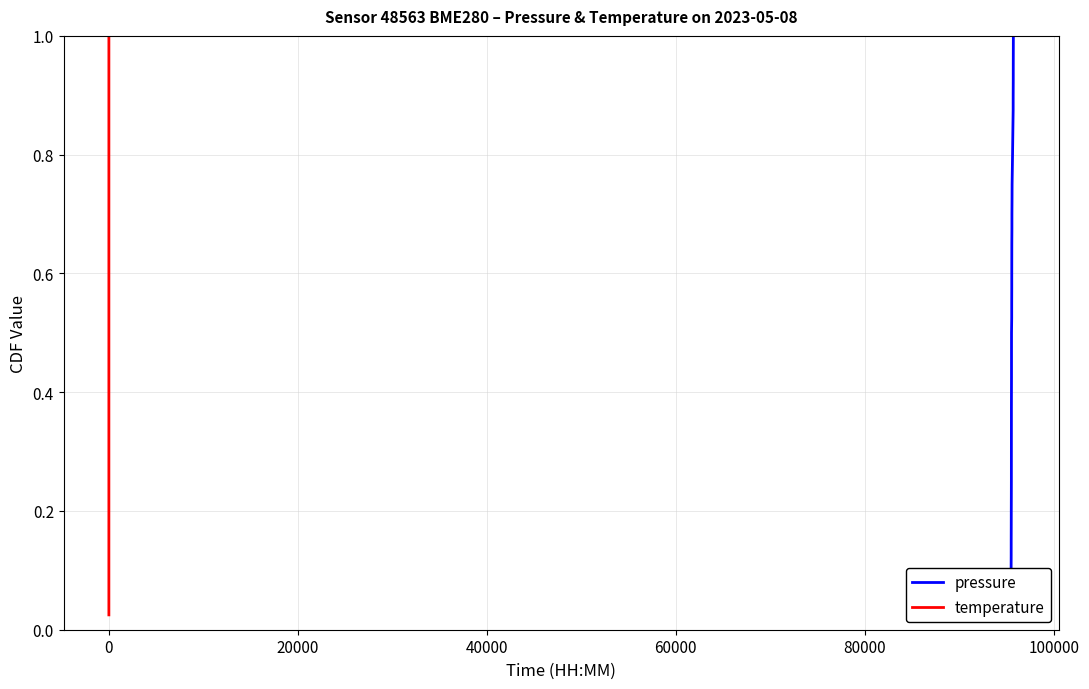

Reading left to right, extract all data points from this chart.

pressure: 0.0	0.1	0.1	0.1	0.1	0.1	0.2	0.2	0.2	0.2	0.3	0.3	0.3	0.3	0.4	0.4	0.4	0.5	0.5	0.5	0.5	0.6	0.6	0.6	0.6	0.7	0.7	0.7	0.7	0.8	0.8	0.8	0.8	0.8	0.9	0.9	0.9	0.9	1.0	1.0
temperature: 0.0	0.1	0.1	0.1	0.1	0.1	0.2	0.2	0.2	0.2	0.3	0.3	0.3	0.3	0.4	0.4	0.4	0.5	0.5	0.5	0.5	0.6	0.6	0.6	0.6	0.7	0.7	0.7	0.7	0.8	0.8	0.8	0.8	0.8	0.9	0.9	0.9	0.9	1.0	1.0